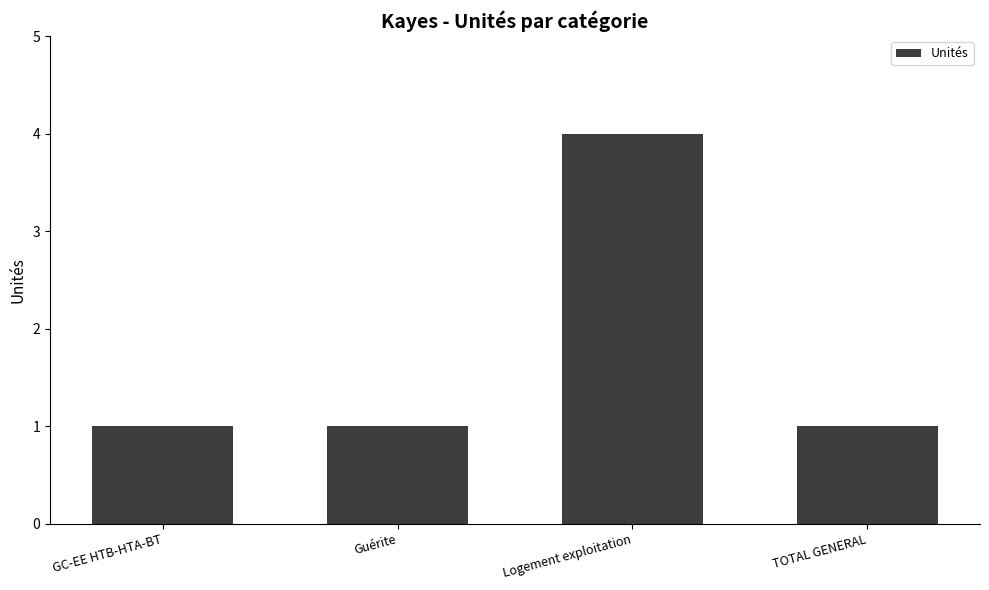

Count the number of categories in the chart.

4